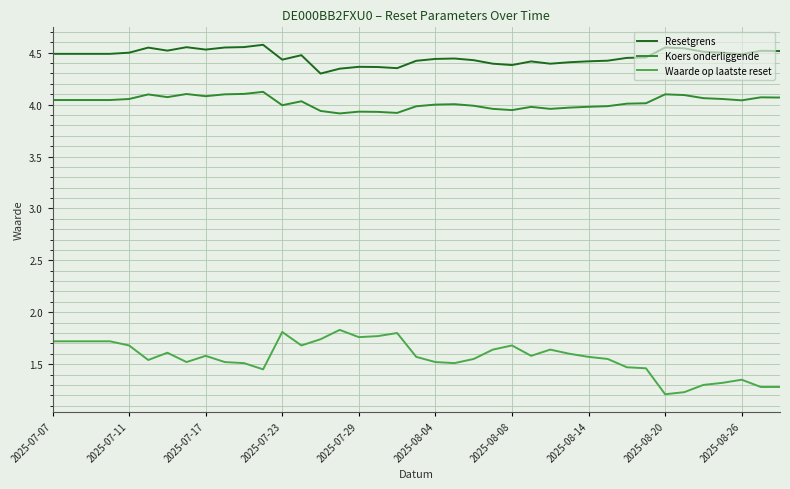

List the series in order of their overall mean, lowest first.

Waarde op laatste reset, Koers onderliggende, Resetgrens